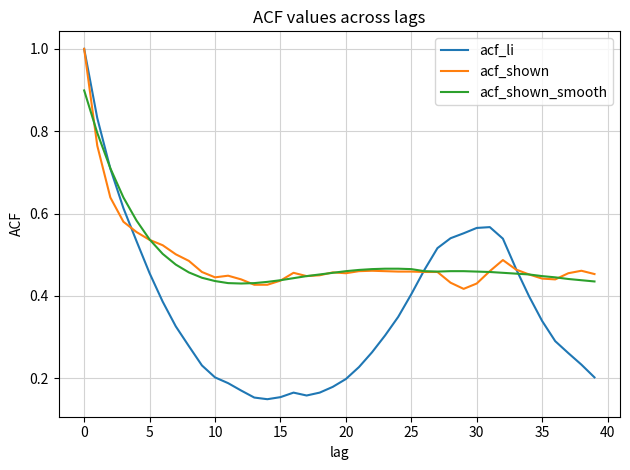

Which series has the widest spread of values?

acf_li